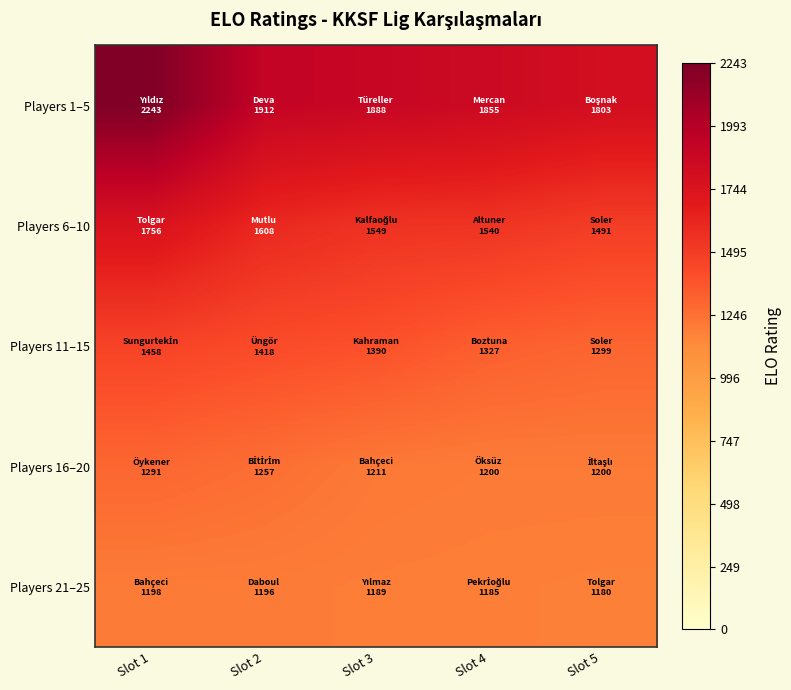

List the series in order of their peak value, highest first.

Players 1–5, Players 6–10, Players 11–15, Players 16–20, Players 21–25